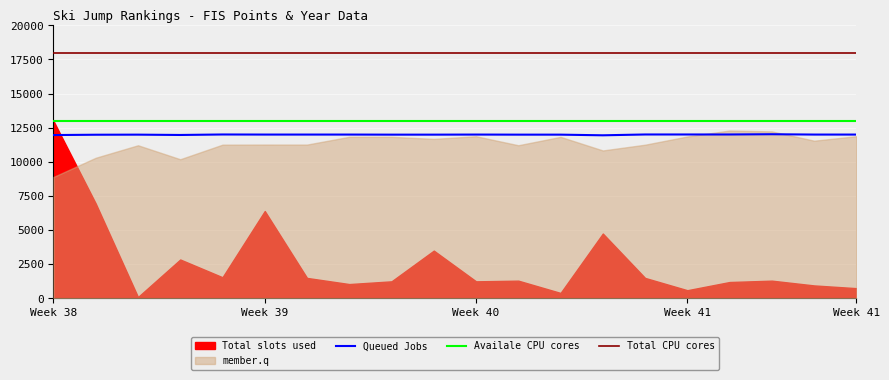

The Queued Jobs series shows 11970 at Week 41. True or false?

True